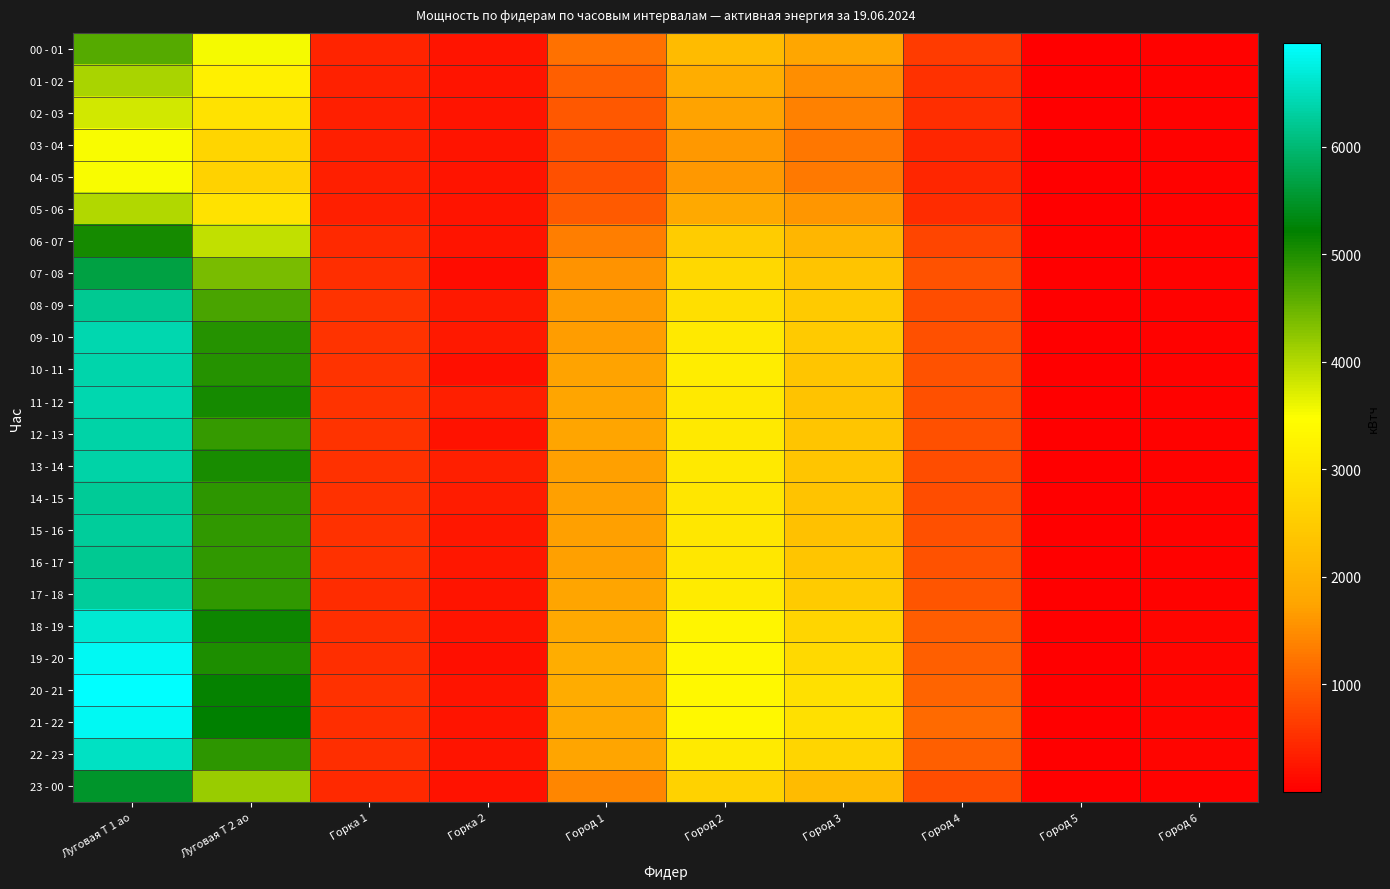

At how many categories does at least one series exceed 5712?

1